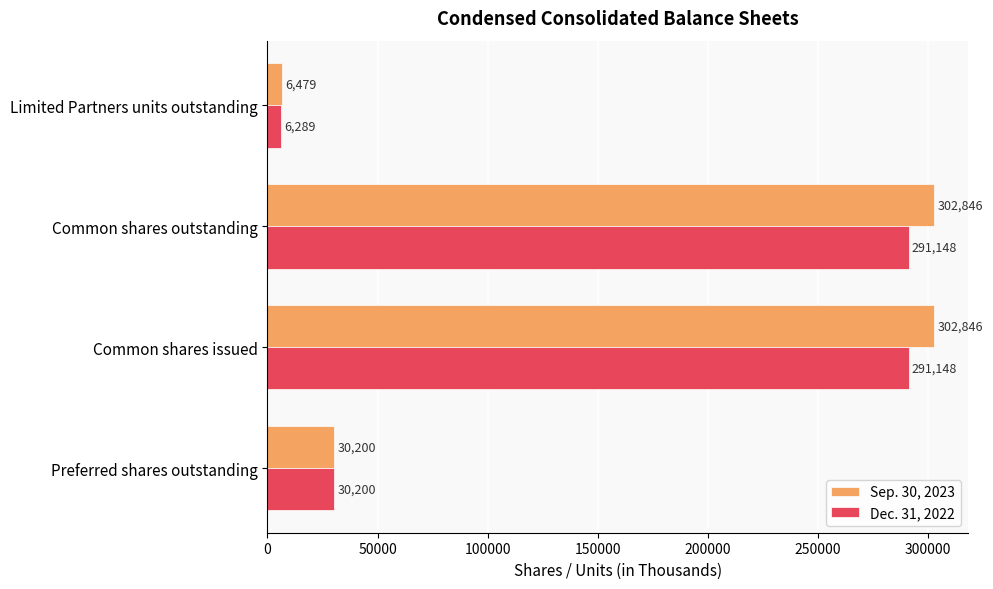

Which series has the largest total across all categories?

Sep. 30, 2023